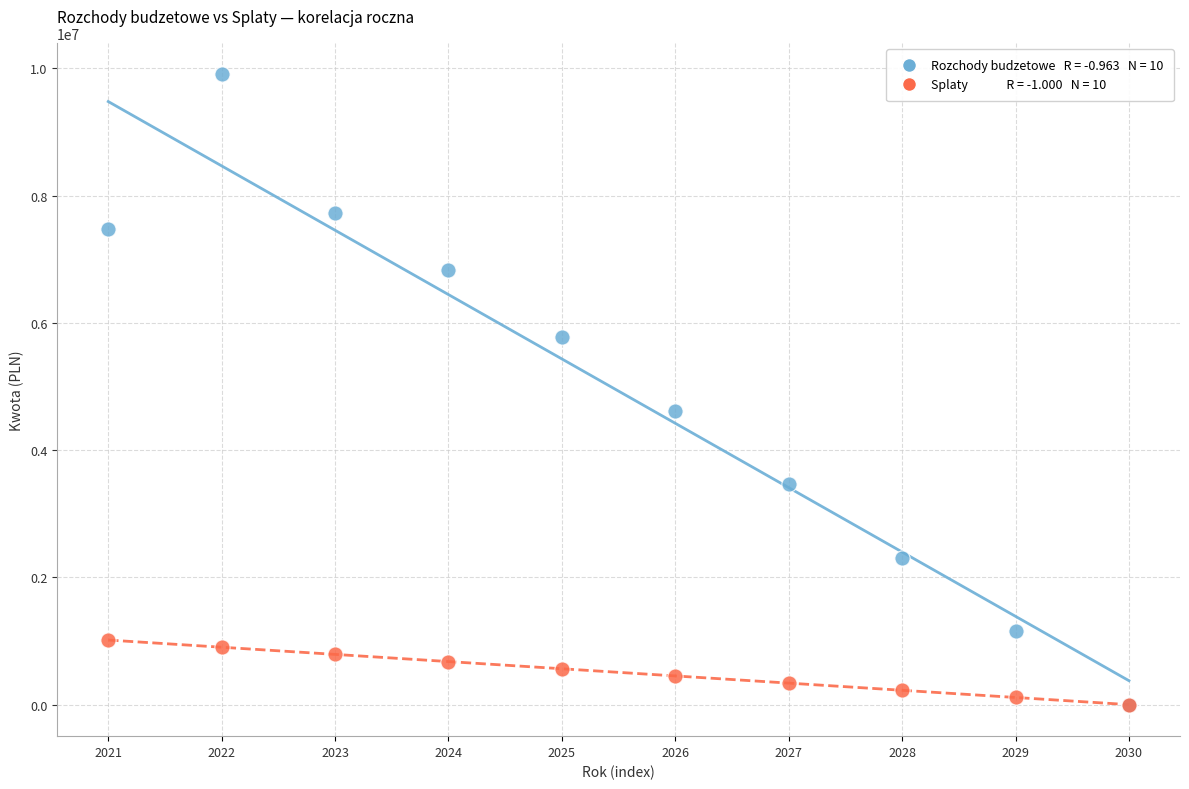

Across all series, what Y value is closest to 4952461?

4621200